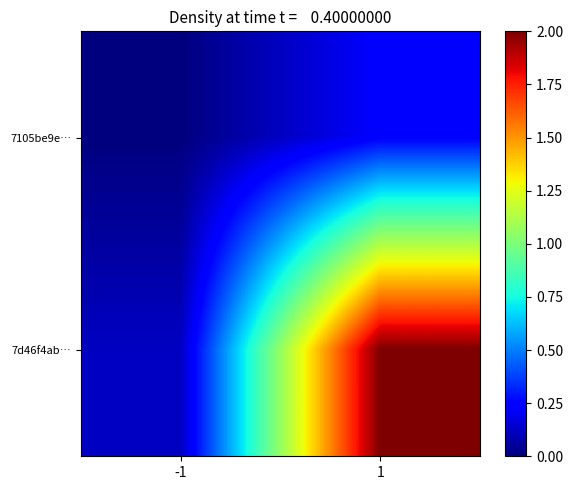

Which label corresponds to the smallest value in the chart?

-1